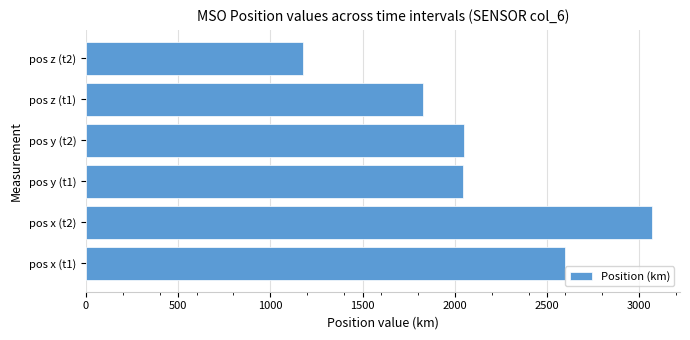

What is the change in value from pos x (t1) to pos y (t1)?

-551.7